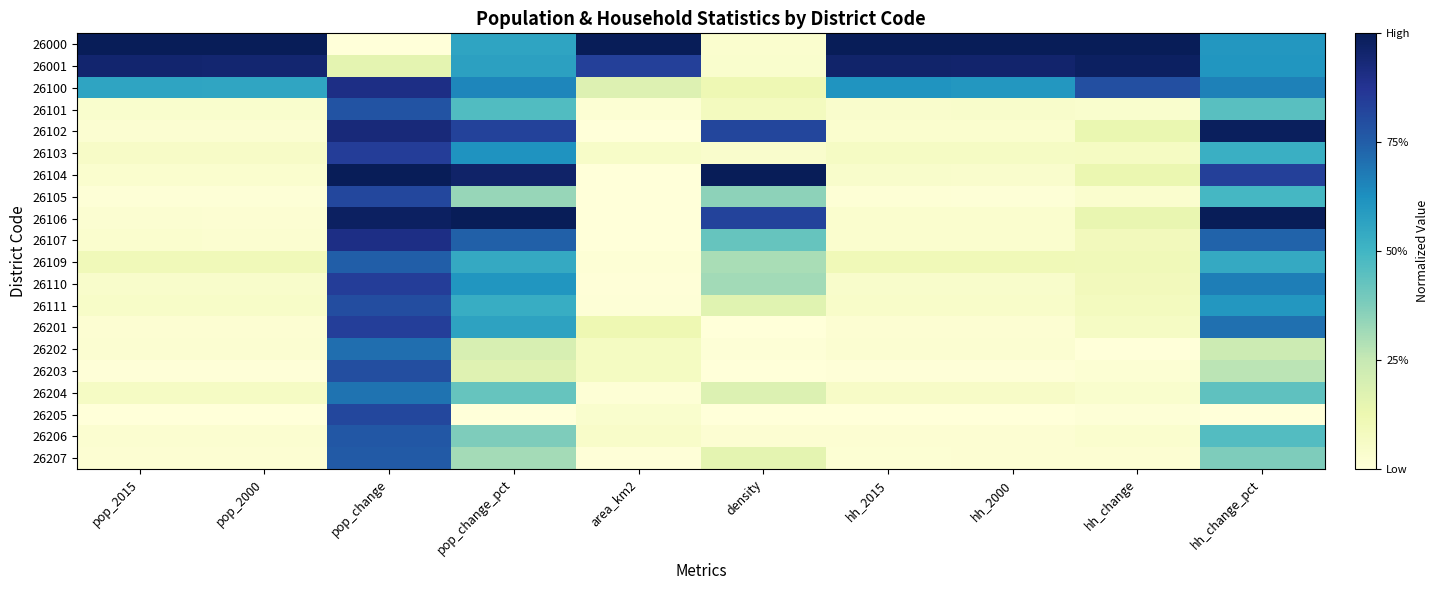

Which series has the widest spread of values?

26000